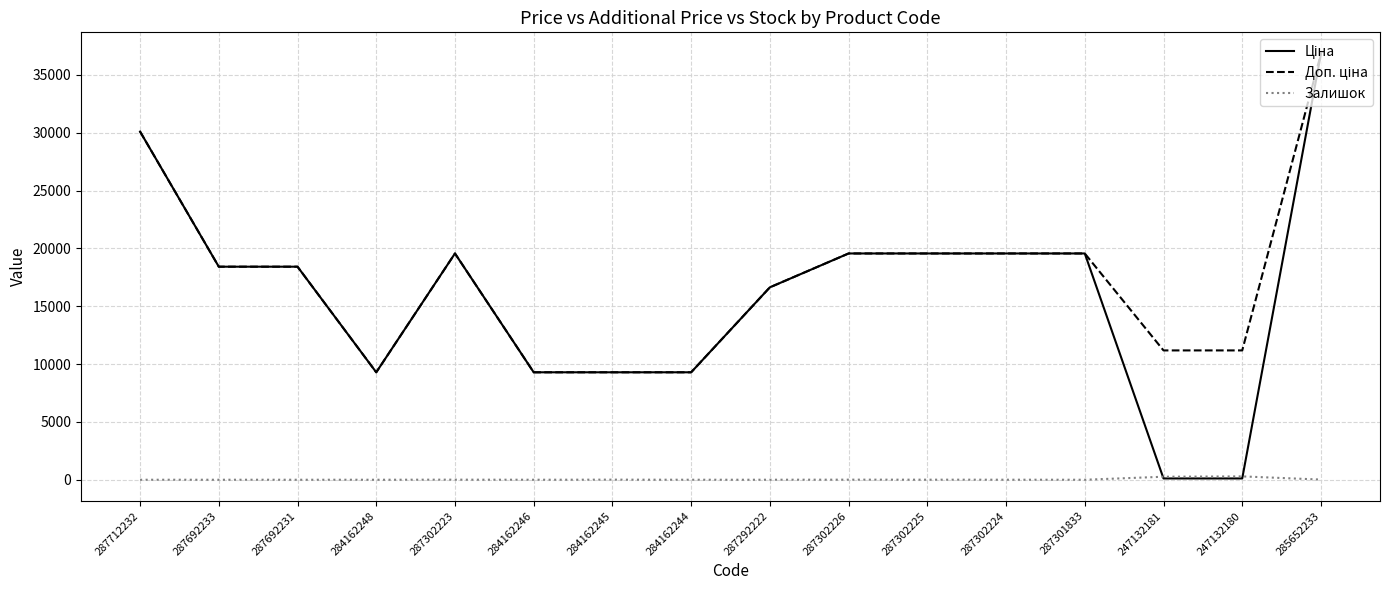

Is it true that Залишок equals 260.0 at 247132181?

True